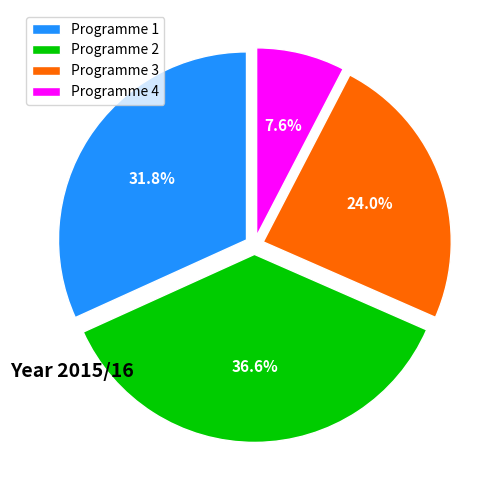

What percentage is the Programme 4 slice, to the nearest percent?

8%